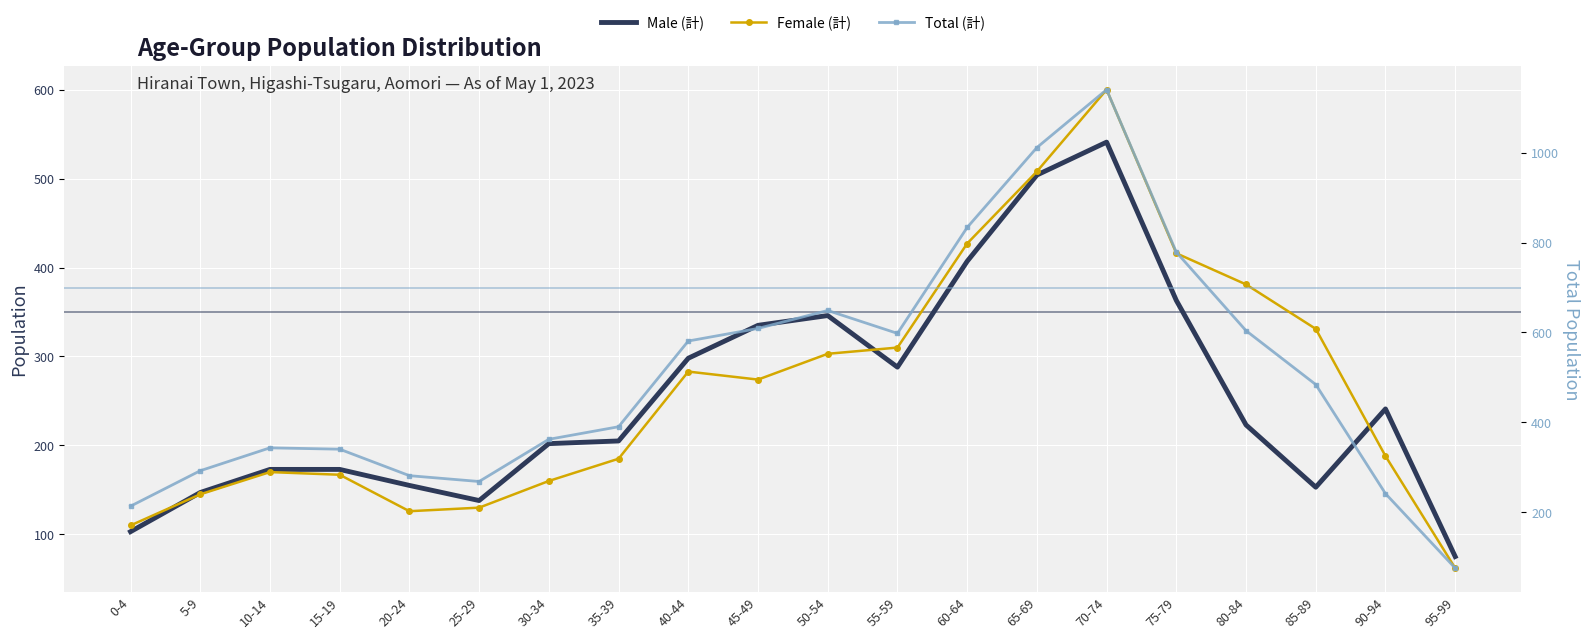

List the series in order of their peak value, highest first.

Total (計), Female (計), Male (計)